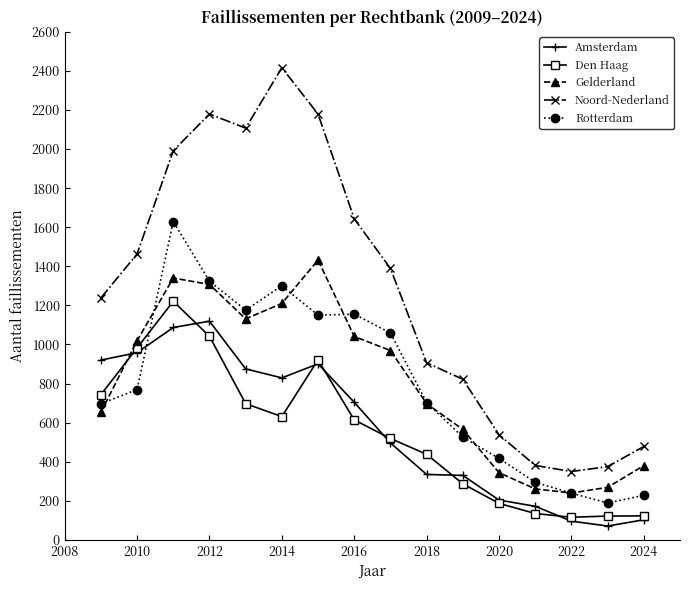

True or false: Gelderland has more than 1 points higher than both neighbors.

True